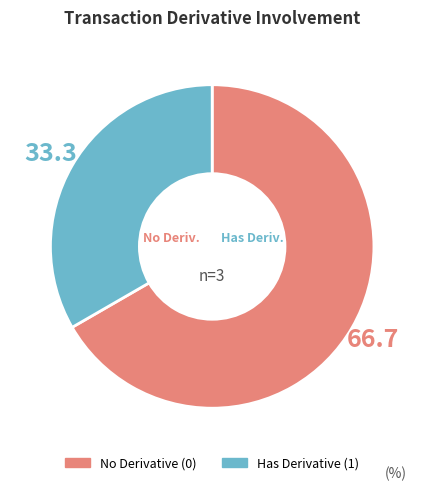

True or false: Has Derivative (1) accounts for 33% of the total.

True